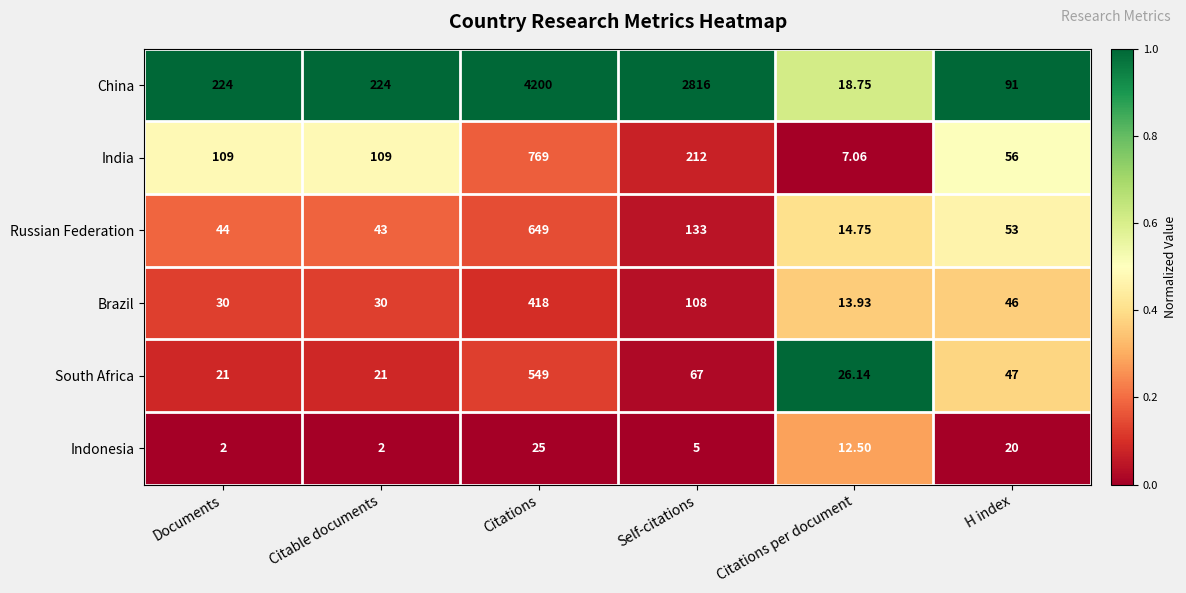

At which category is the sum across all series the highest?

Citations